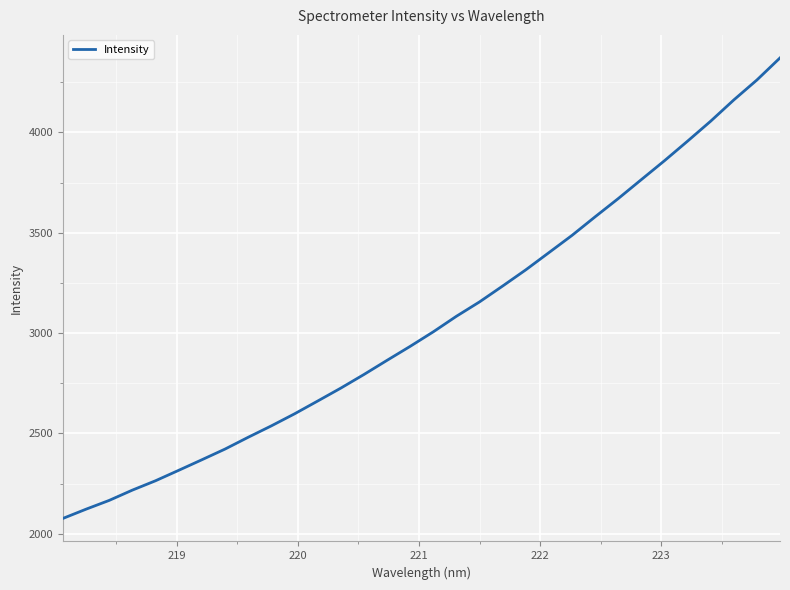

What is the smallest value displayed?

2076.7